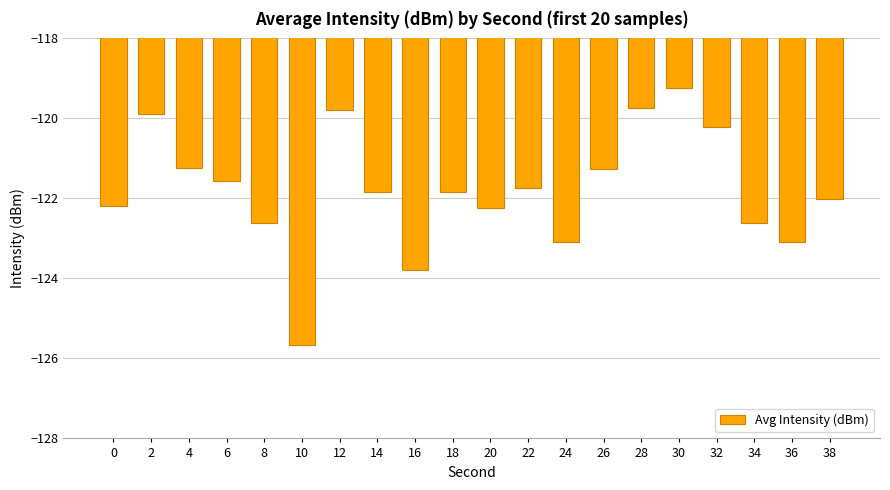

What is the sum of all values?

-2435.6